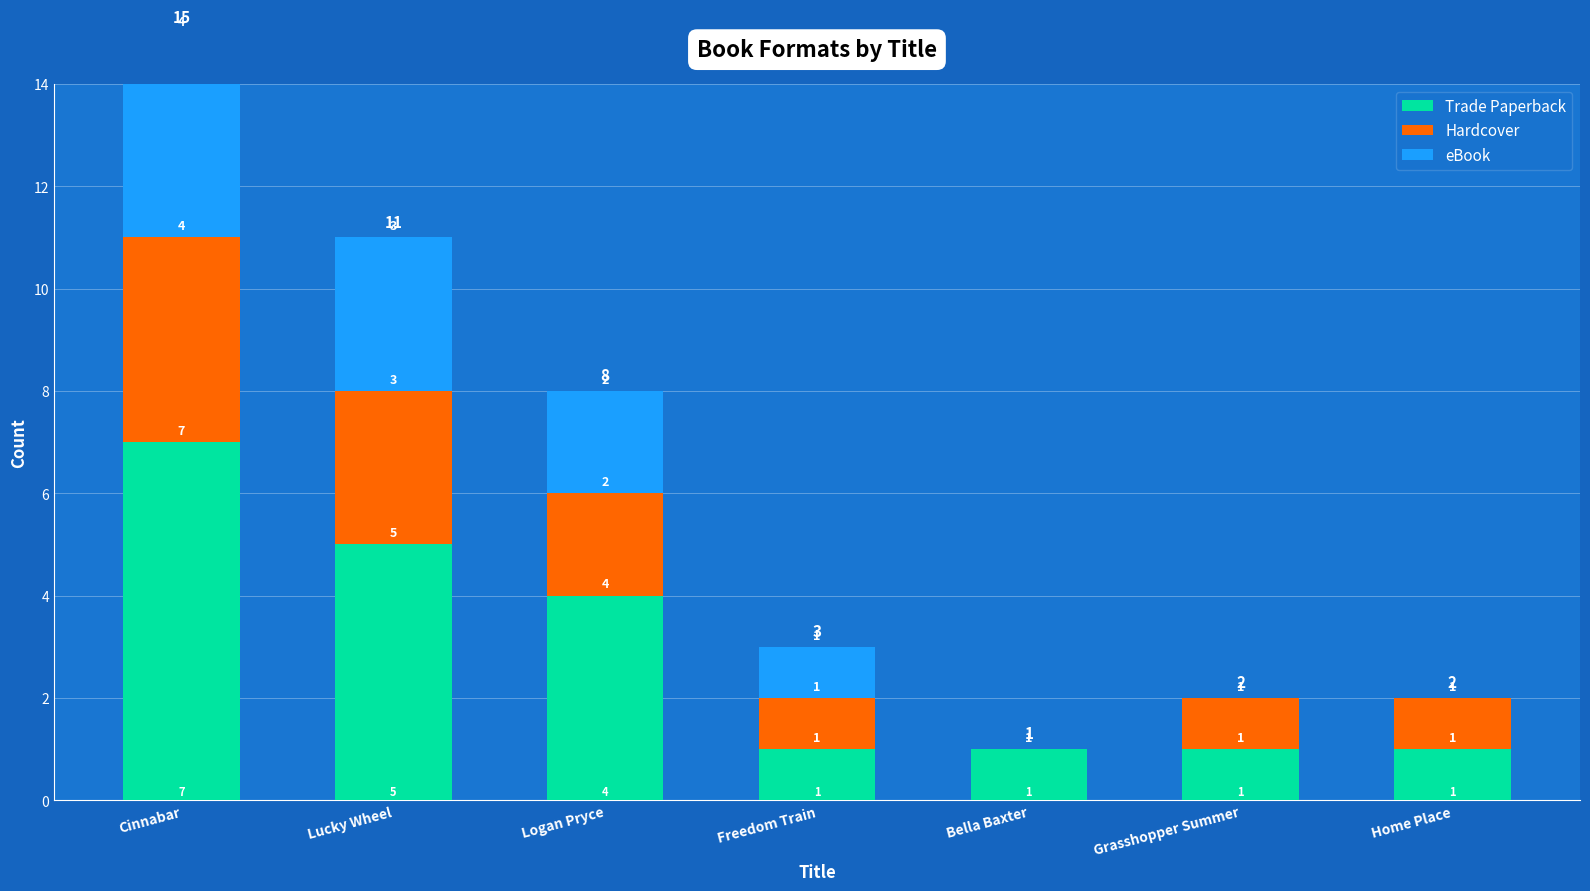

Reading right to left, what are all the values shown in this chart?

Trade Paperback: 1	1	1	1	4	5	7
Hardcover: 1	1	0	1	2	3	4
eBook: 0	0	0	1	2	3	4